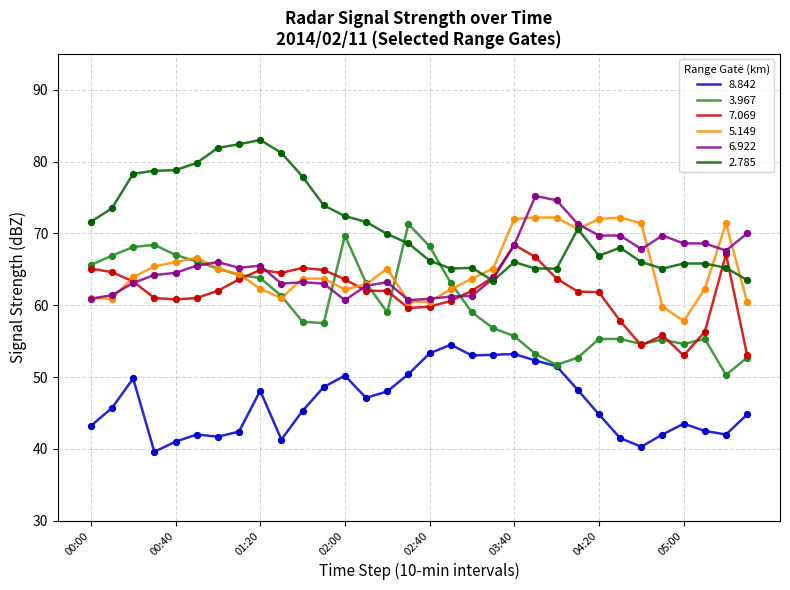

Which series has the largest total across all categories?

2.785